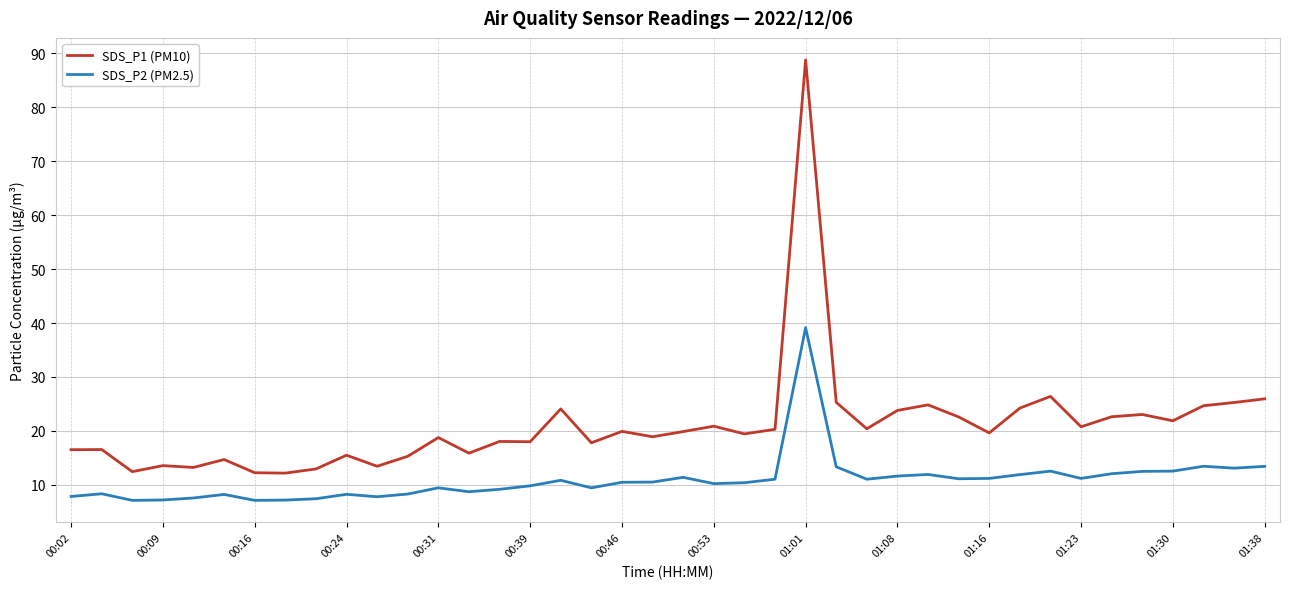

What are all the series names shown in the legend?

SDS_P1 (PM10), SDS_P2 (PM2.5)